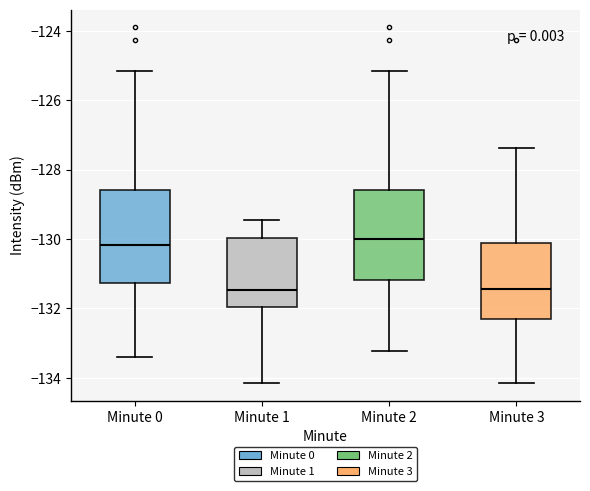

Reading left to right, transcribe this box plot: for each box, give where its median line is, the range the box spans, and where its two whiskers end, as read against the y-axis. The values are not printed on the chart, so give them approximately, as read against the axis.

Minute 0: median -130.2, box -131.2 to -128.6, whiskers -133.4 to -125.2
Minute 1: median -131.4, box -132.0 to -130.0, whiskers -134.2 to -129.4
Minute 2: median -130.0, box -131.2 to -128.6, whiskers -133.2 to -125.2
Minute 3: median -131.4, box -132.2 to -130.2, whiskers -134.2 to -127.4